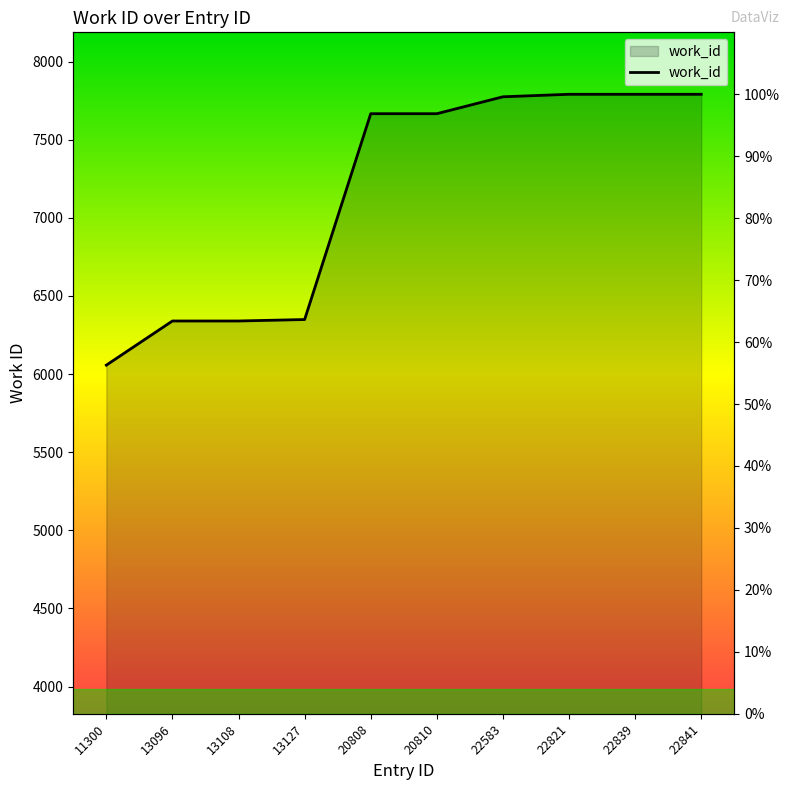

Reading left to right, list all the values displayed in this chart.

56.3	63.4	63.4	63.6	96.9	96.9	99.6	100.0	100.0	100.0